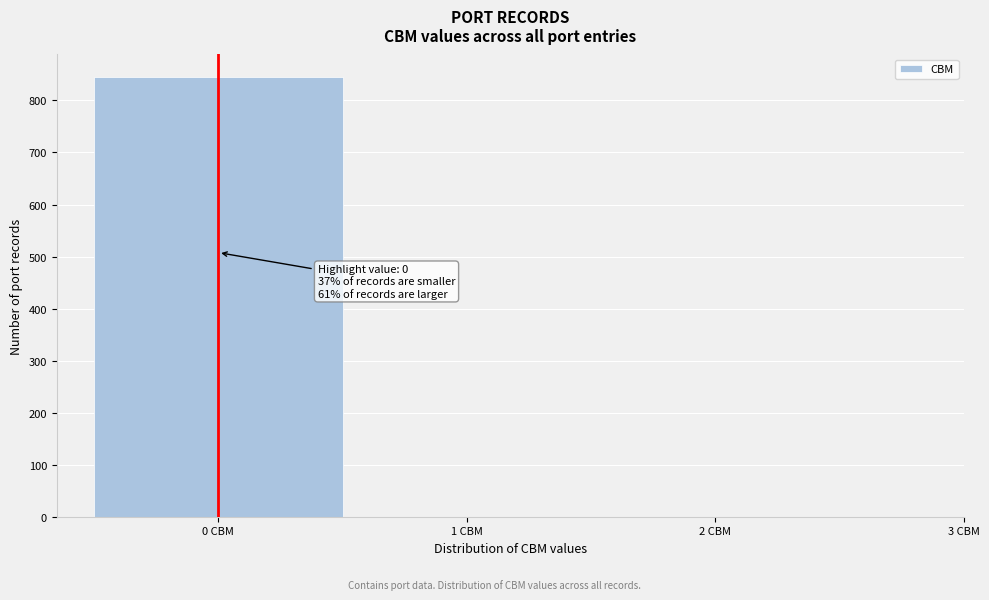

Which range on the x-axis has the tallest bar?

-0.5 to 0.5